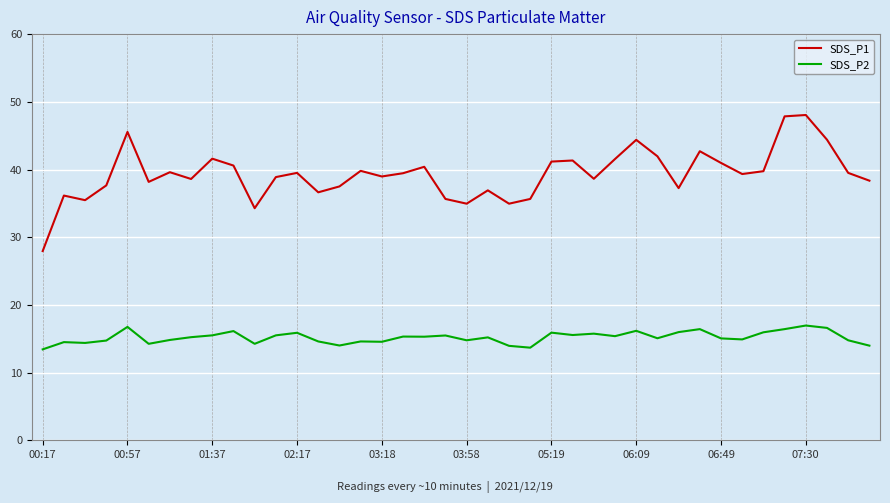

True or false: SDS_P2 has more than 0 points higher than both neighbors.

True